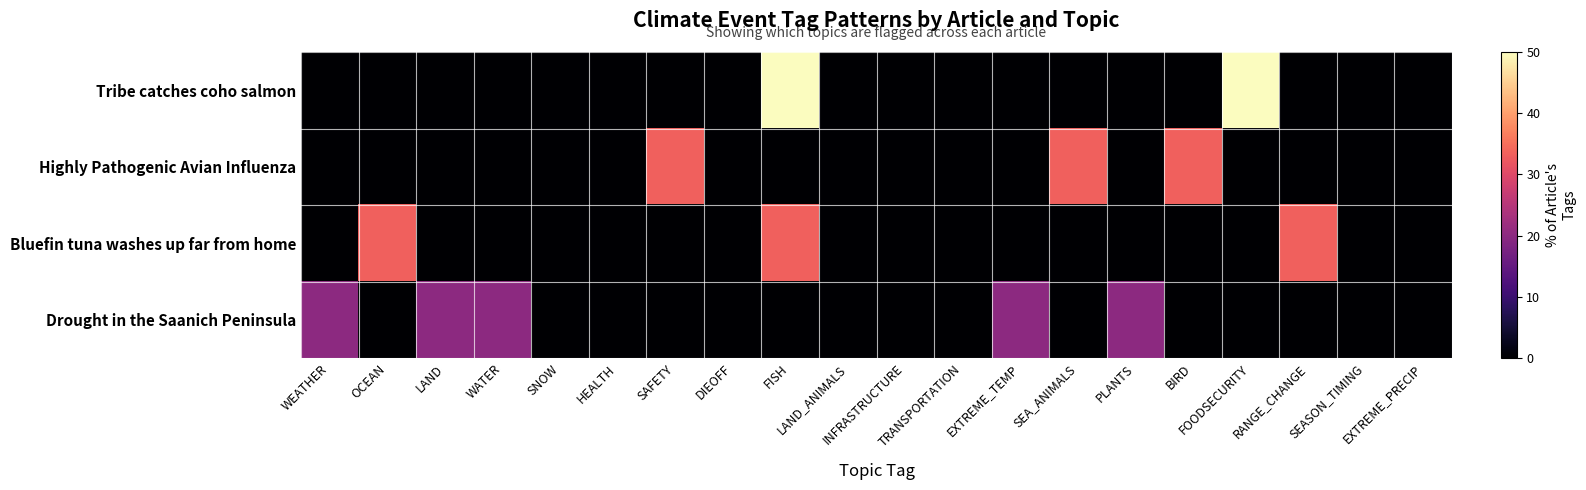

At how many categories does at least one series exceed 5?

12